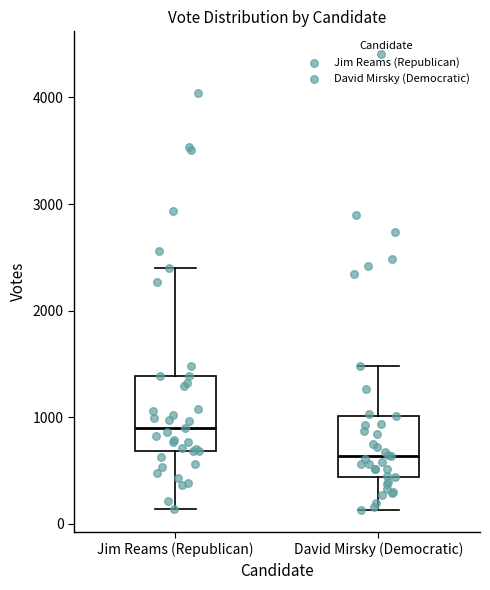

Reading left to right, transcribe this box plot: for each box, give where its median line is, the range the box spans, and where its two whiskers end, as read against the y-axis. The values are not printed on the chart, so give them approximately, as read against the axis.

Jim Reams (Republican): median 900, box 700 to 1400, whiskers 100 to 2400
David Mirsky (Democratic): median 600, box 400 to 1000, whiskers 100 to 1500